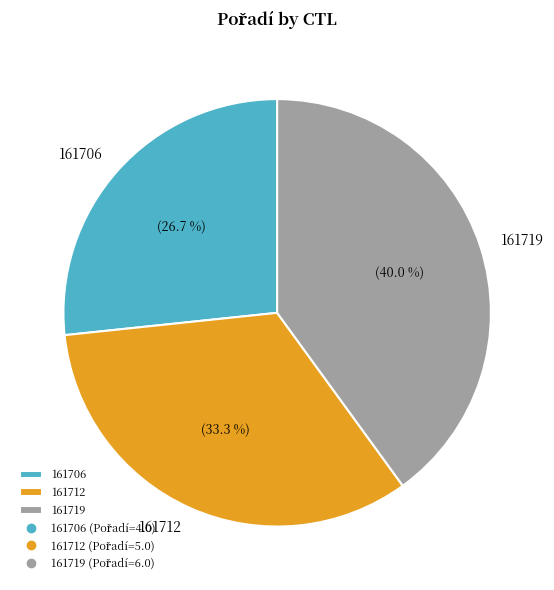

Approximately how many times larger is the value at 161706 compared to 161719?

0.7